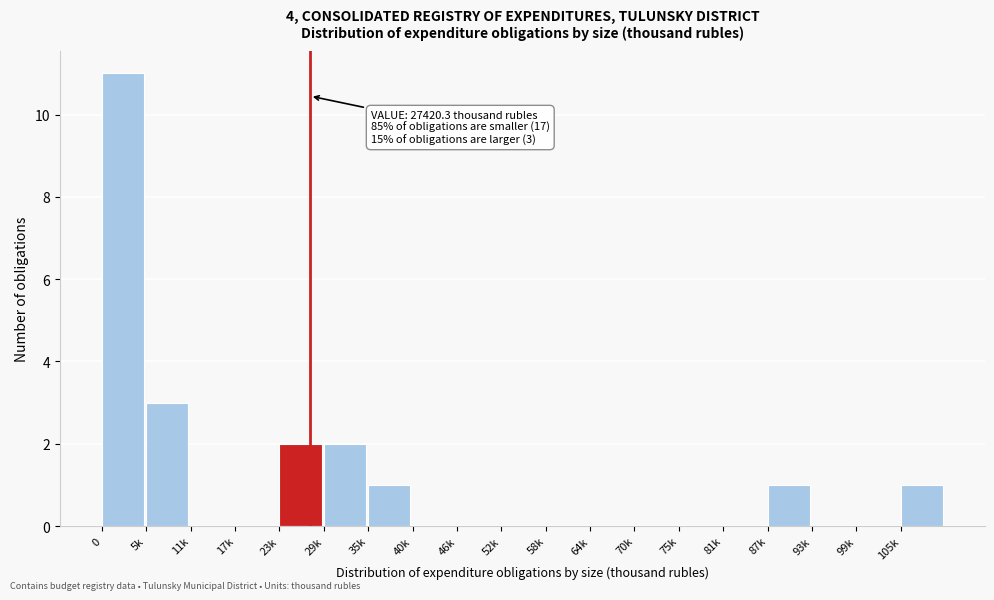

Reading left to right, list all the values displayed in this chart.

0=11	5k=3	11k=0	17k=0	23k=2	29k=2	35k=1	40k=0	46k=0	52k=0	58k=0	64k=0	70k=0	75k=0	81k=0	87k=1	93k=0	99k=0	105k=1